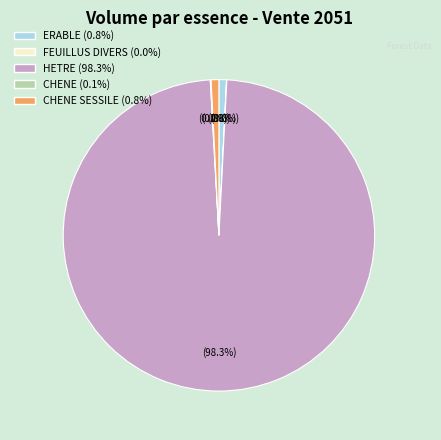

Is there a majority slice in this chart?

Yes